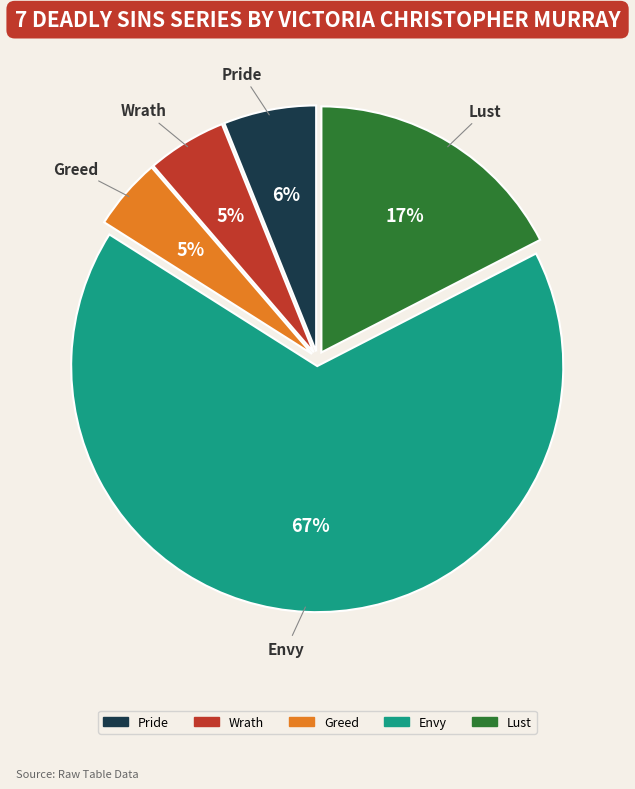

Combined, do Lust and Greed account for over 50%?

No